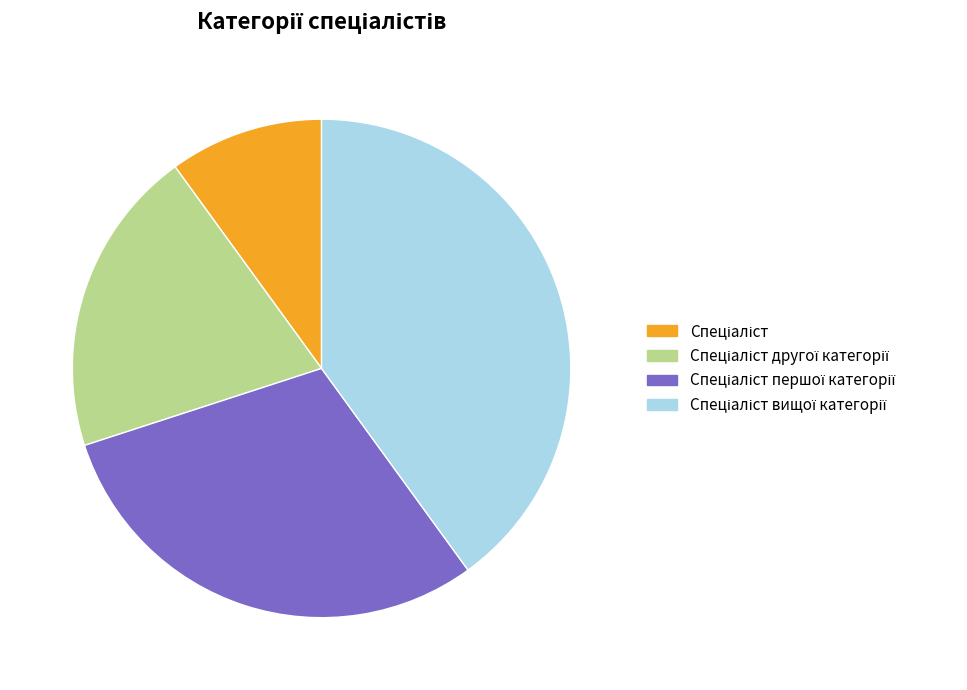

Is there any slice that represents more than half of the pie?

No